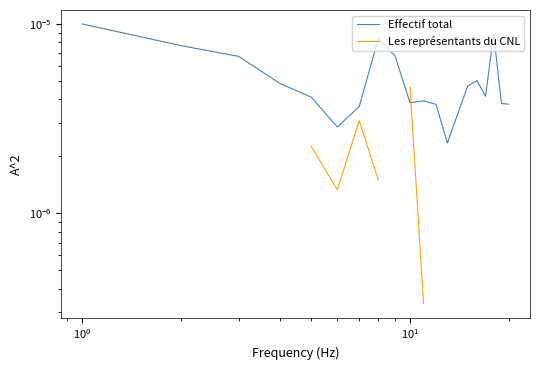

Count the number of data series in this chart.

2